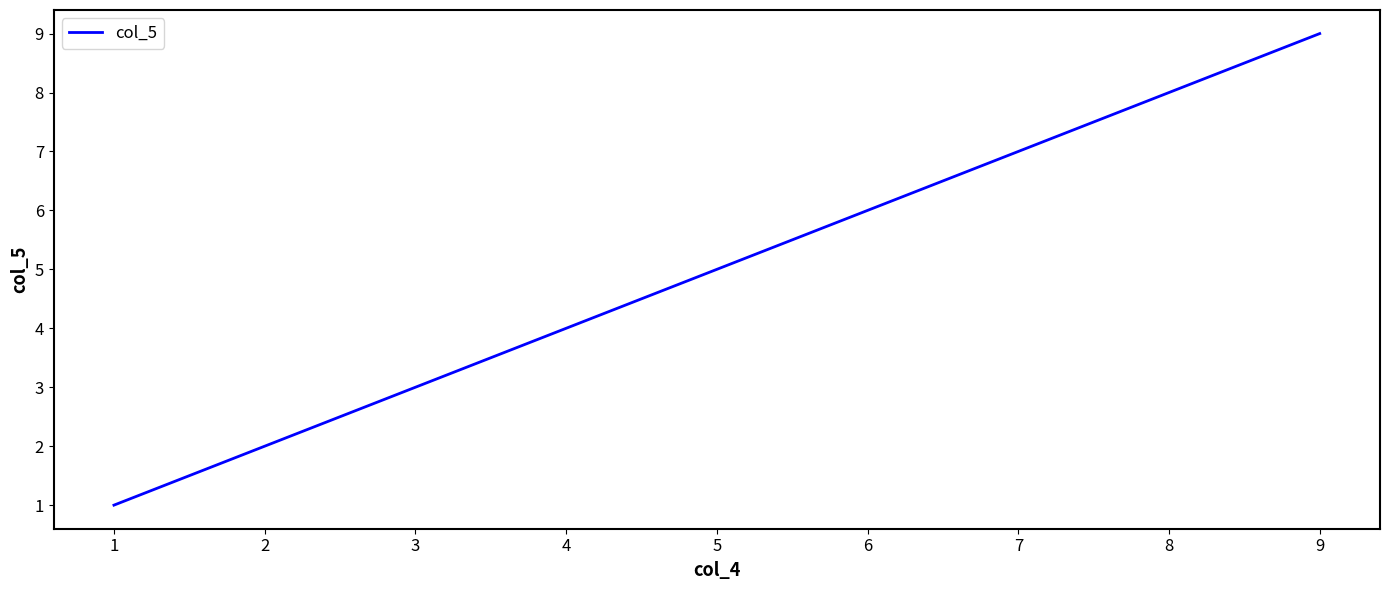

What is the change in value from 3 to 4?

+1